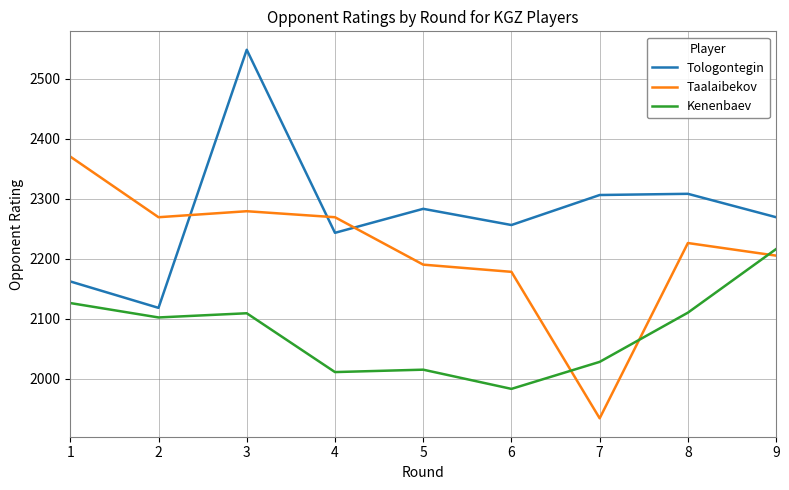

True or false: Tologontegin and Taalaibekov cross at least once.

True